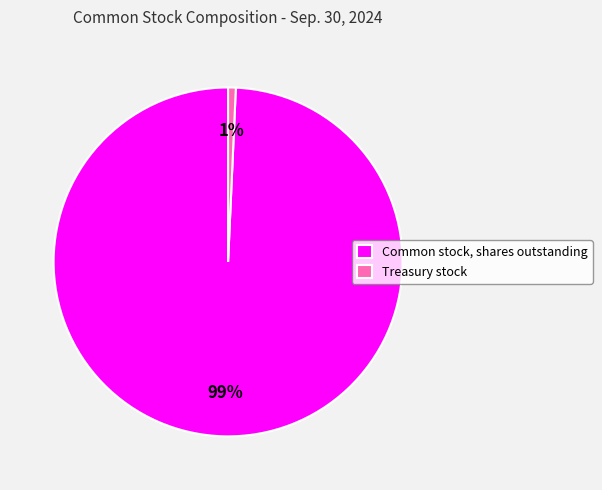

What is the largest slice in the pie chart?

Common stock, shares outstanding